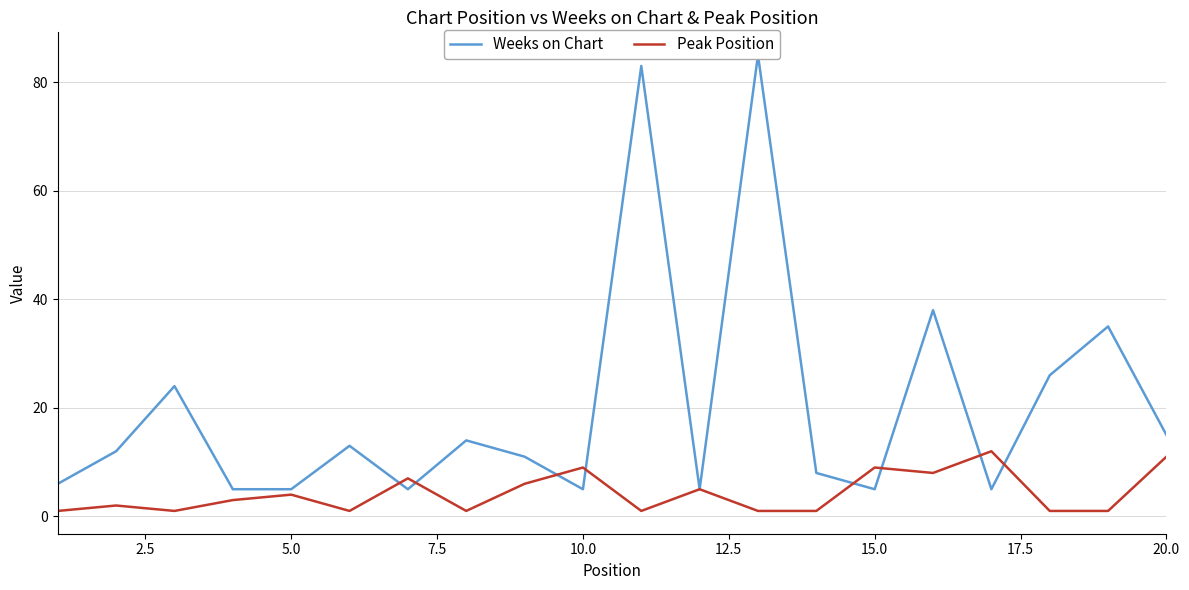

What are all the series names shown in the legend?

Weeks on Chart, Peak Position